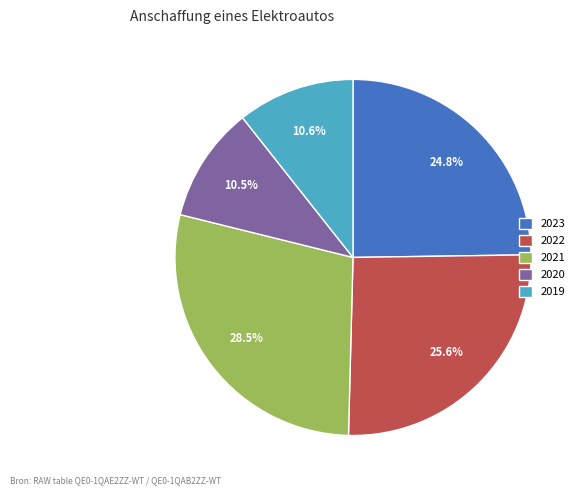

What is the largest slice in the pie chart?

2021